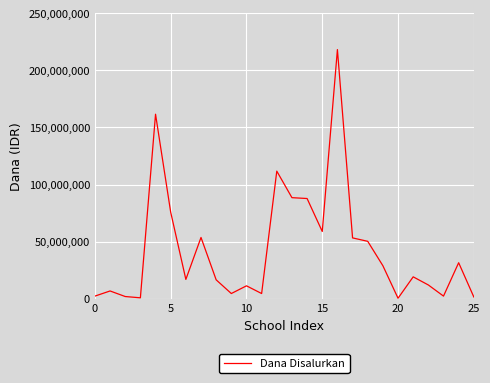

What is the difference between the maximum and minimum values?

217875000